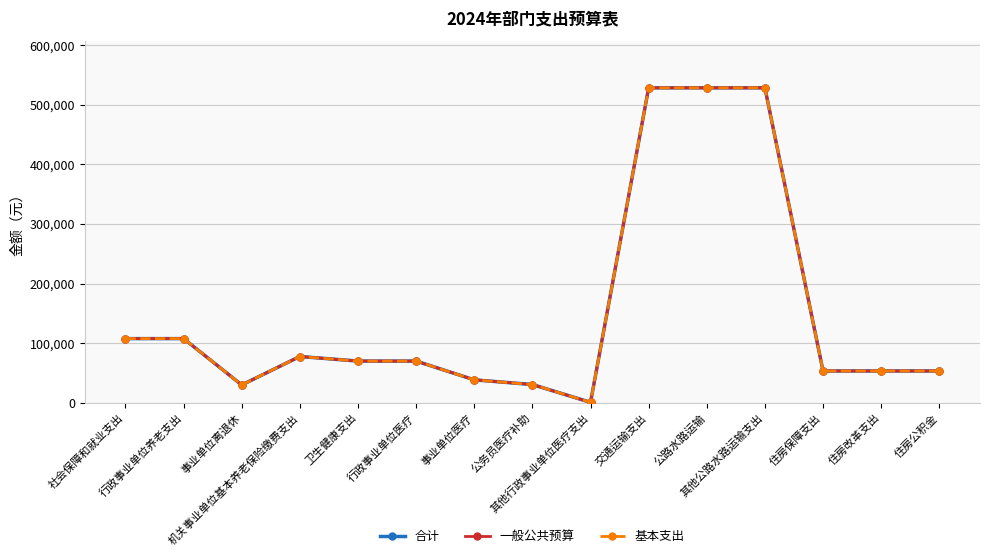

True or false: 基本支出 and 一般公共预算 cross at least once.

False